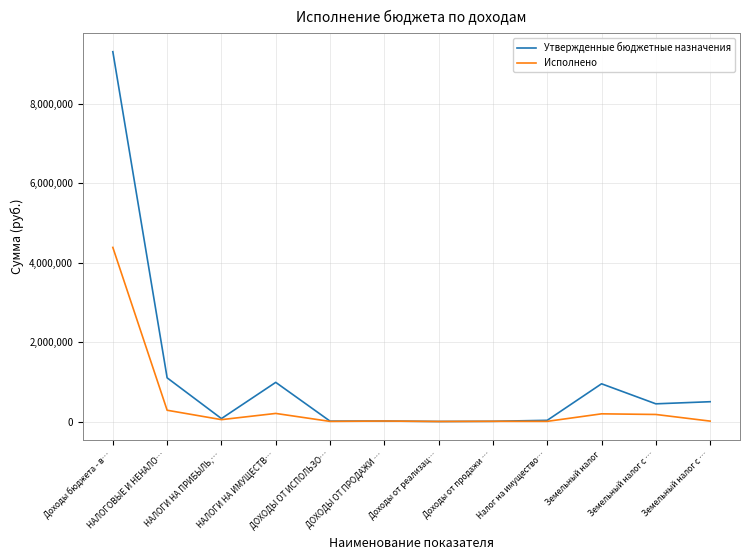

What are all the series names shown in the legend?

Утвержденные бюджетные назначения, Исполнено